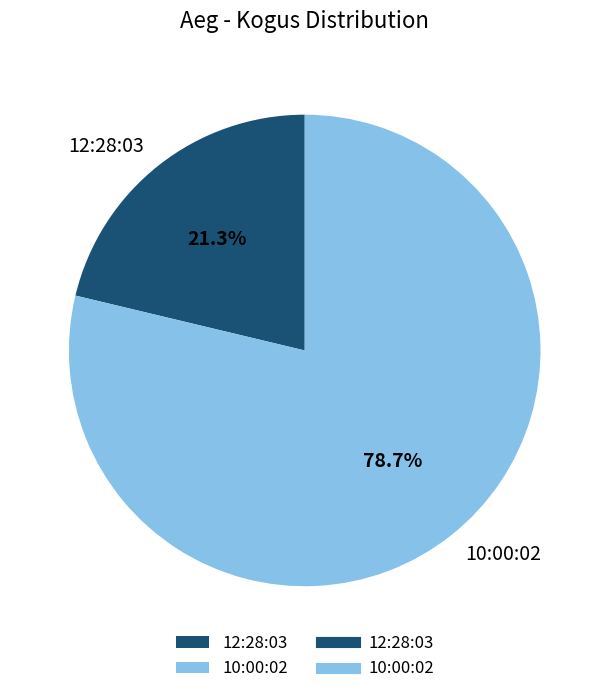

True or false: 12:28:03 accounts for 21% of the total.

True